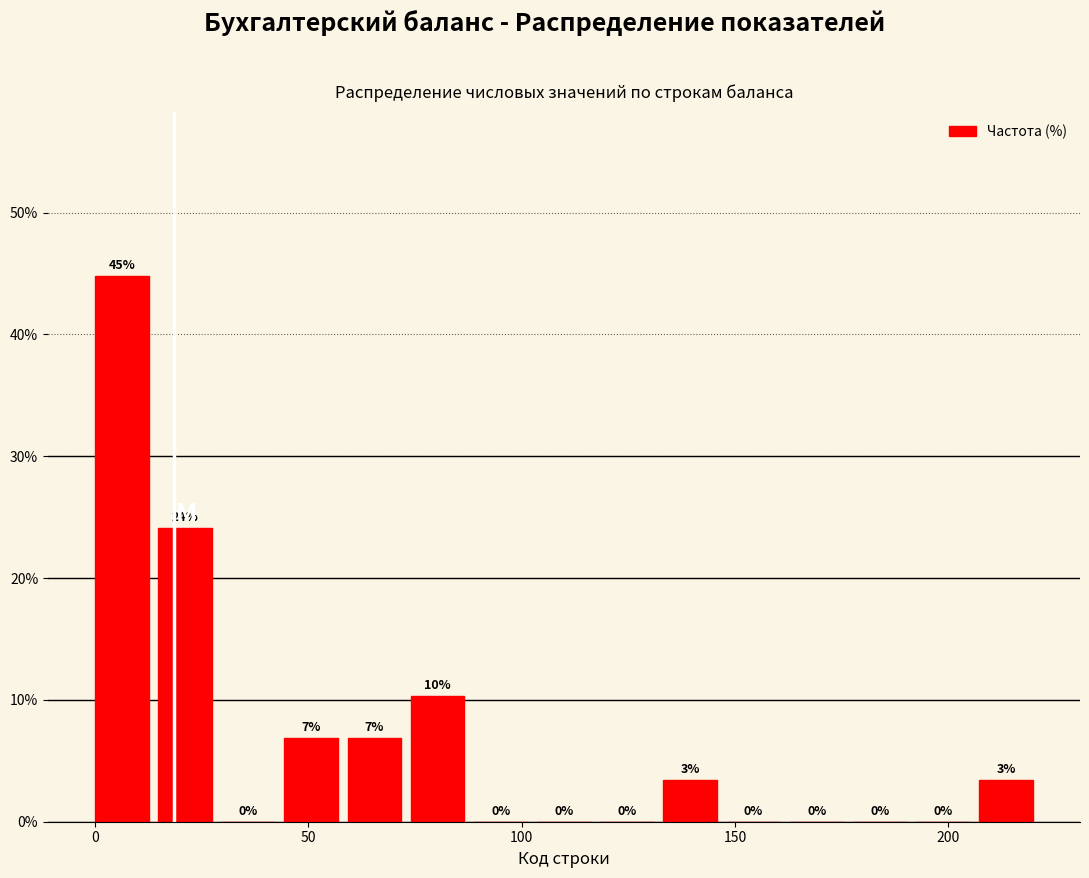

Around what value on the x-axis is the tallest bar? Give the approximate position of its centre, as read against the axis.

5